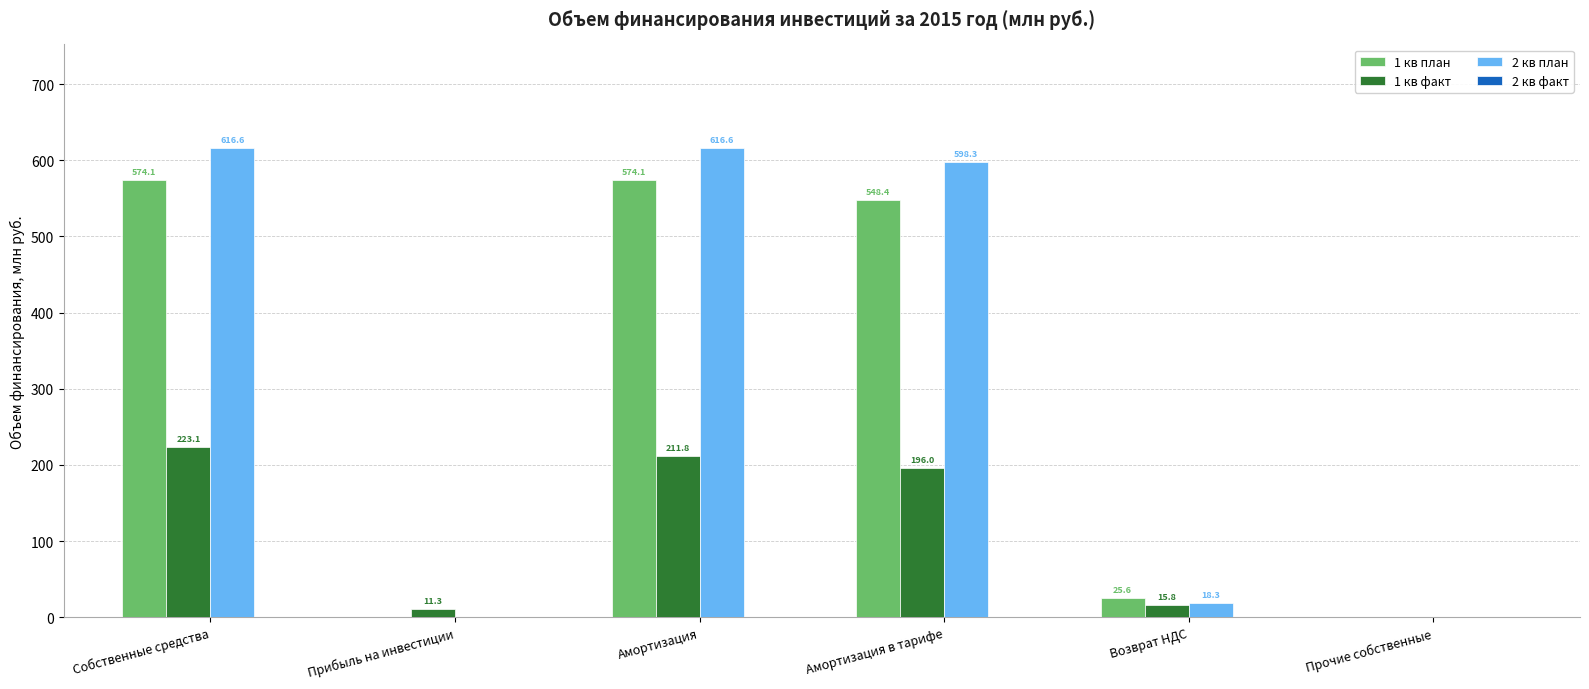

At which category is the sum across all series the highest?

Собственные средства